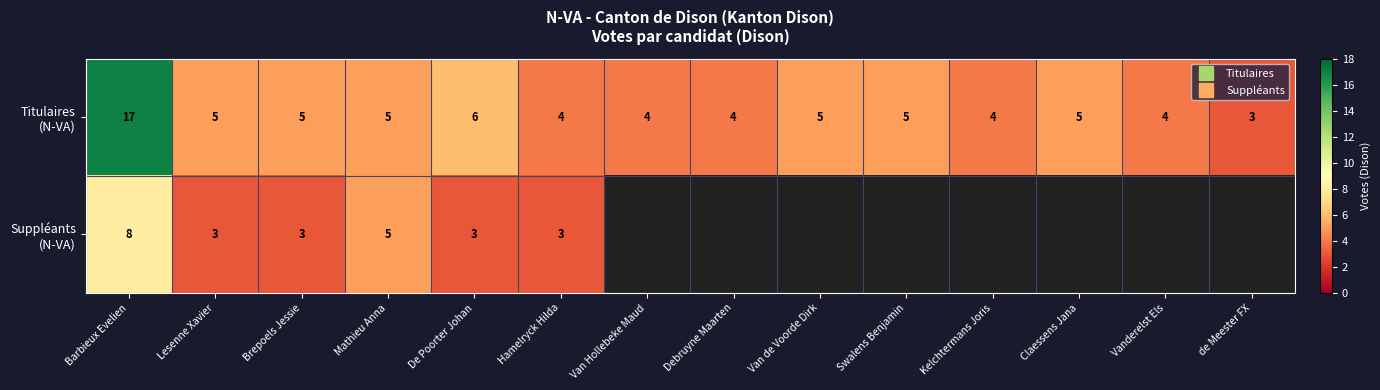

Is the value of Titulaires (N-VA) at de Meester FX greater than the value of Suppléants (N-VA) at Van Hollebeke Maud?

No